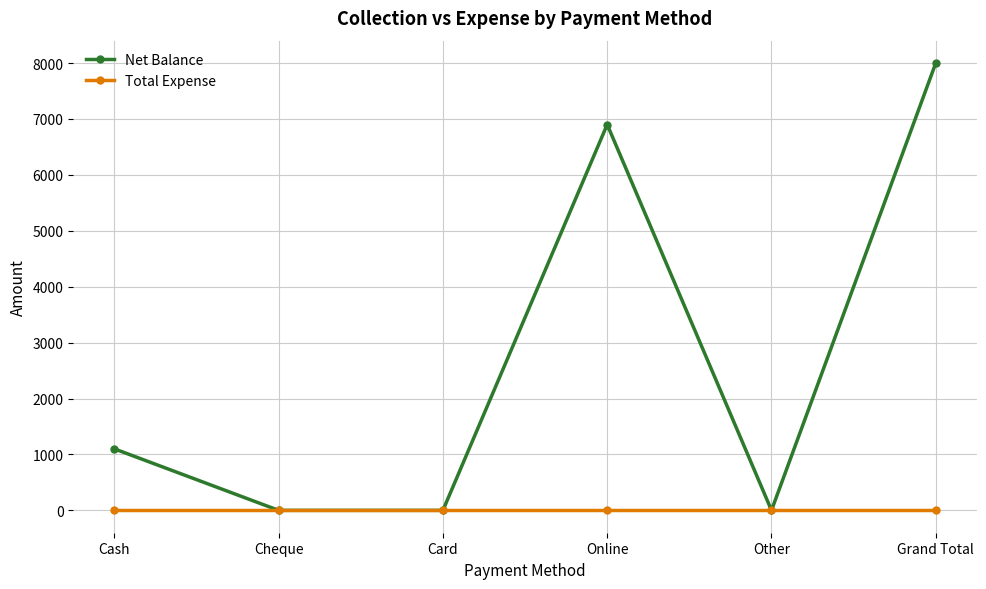

At how many categories does at least one series exceed 143?

3